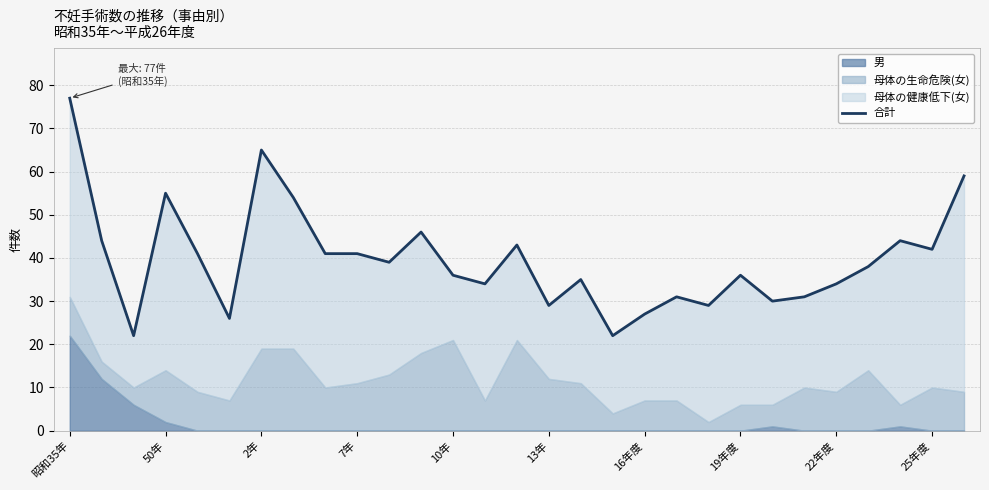

The chart shows a value of 68 at 25年度. True or false?

False